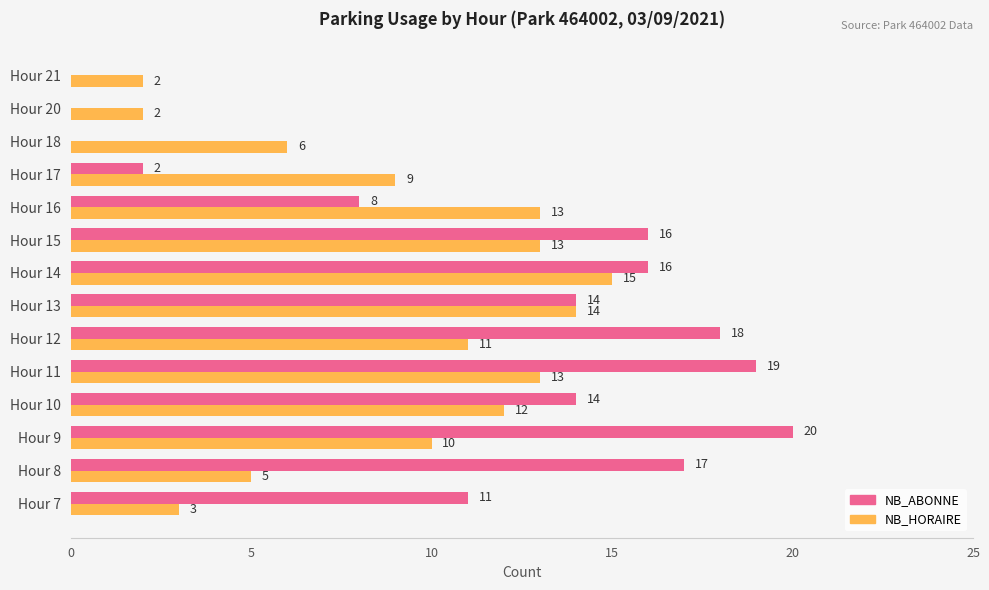

What is the highest value of the NB_HORAIRE series?

15